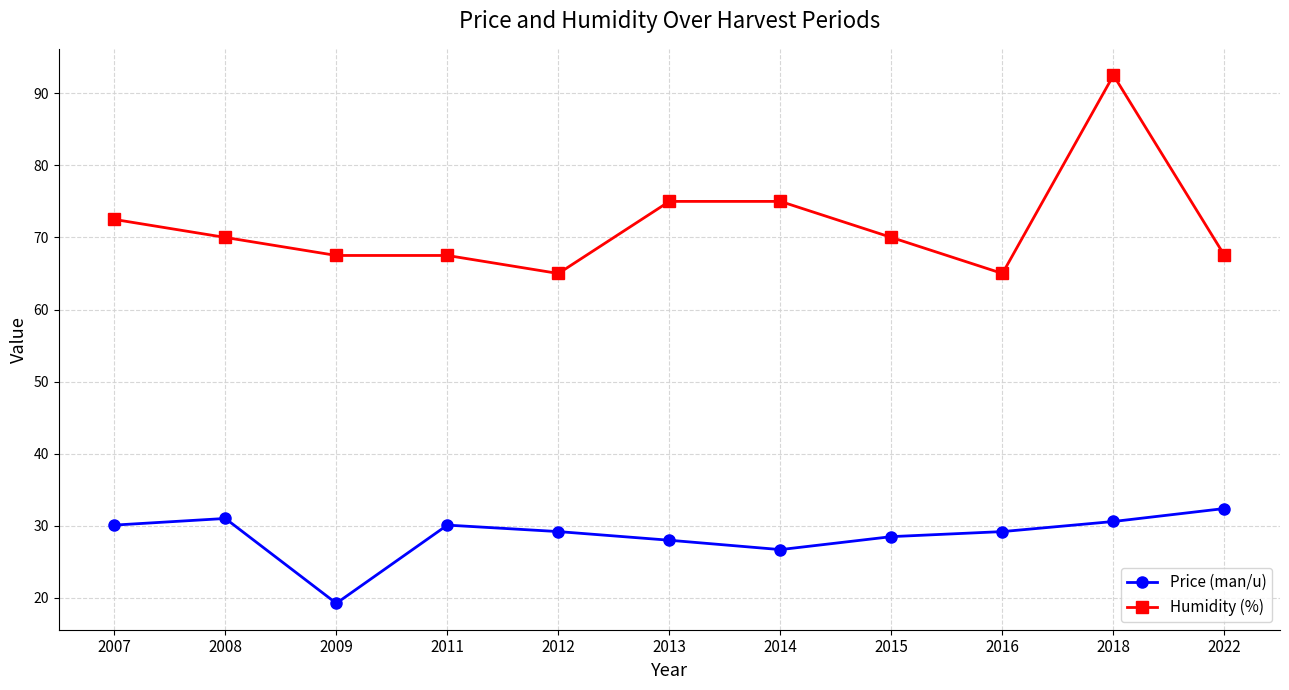

What is the value of the Humidity (%) point at the 10th from the left?

92.5